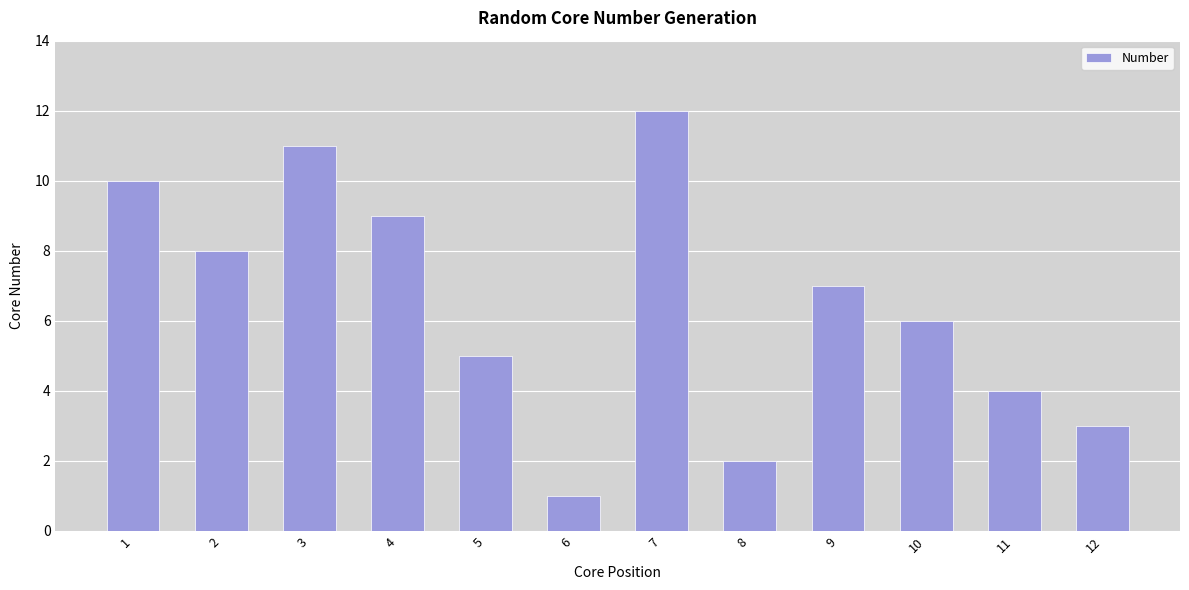

Is it true that the value at 10 is 6?

True